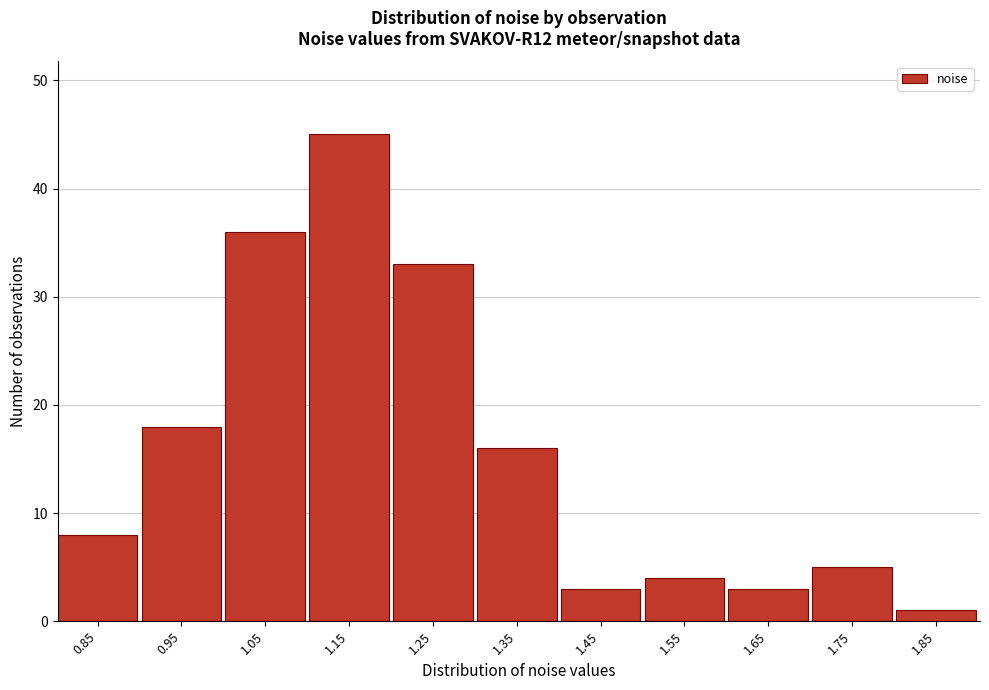

Reading left to right, extract all data points from this chart.

0.85=8	0.95=18	1.05=36	1.15=45	1.25=33	1.35=16	1.45=3	1.55=4	1.65=3	1.75=5	1.85=1